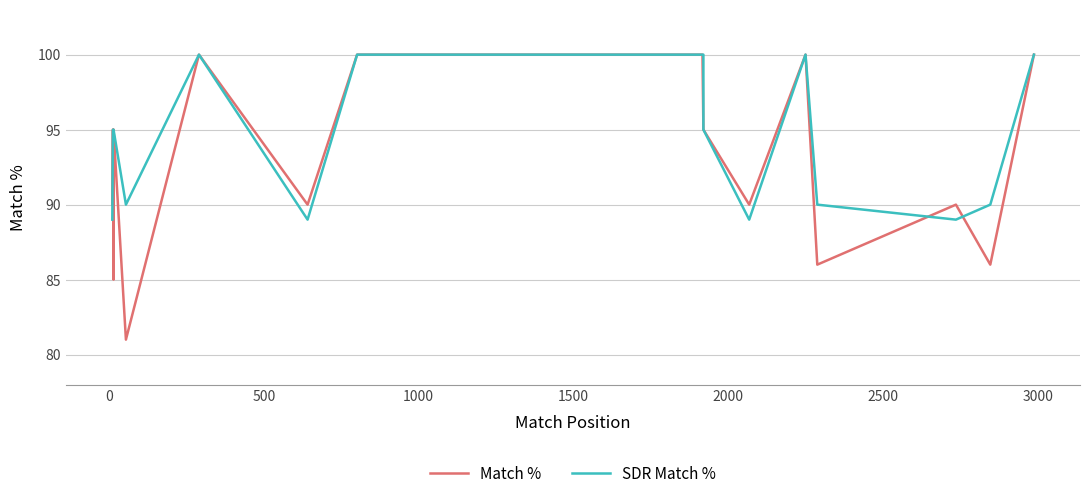

Reading left to right, extract all data points from this chart.

Match %: 90	90	95	95	85	95	81	100	100	90	90	100	100	100	100	100	100	100	100	100	100	100	100	100	100	100	100	100	100	95	95	90	100	100	86	90	86	100	100
SDR Match %: 89	89	95	95	95	95	90	100	100	89	89	100	100	100	100	100	100	100	100	100	100	100	100	100	100	100	100	100	100	100	95	89	100	100	90	89	90	100	100